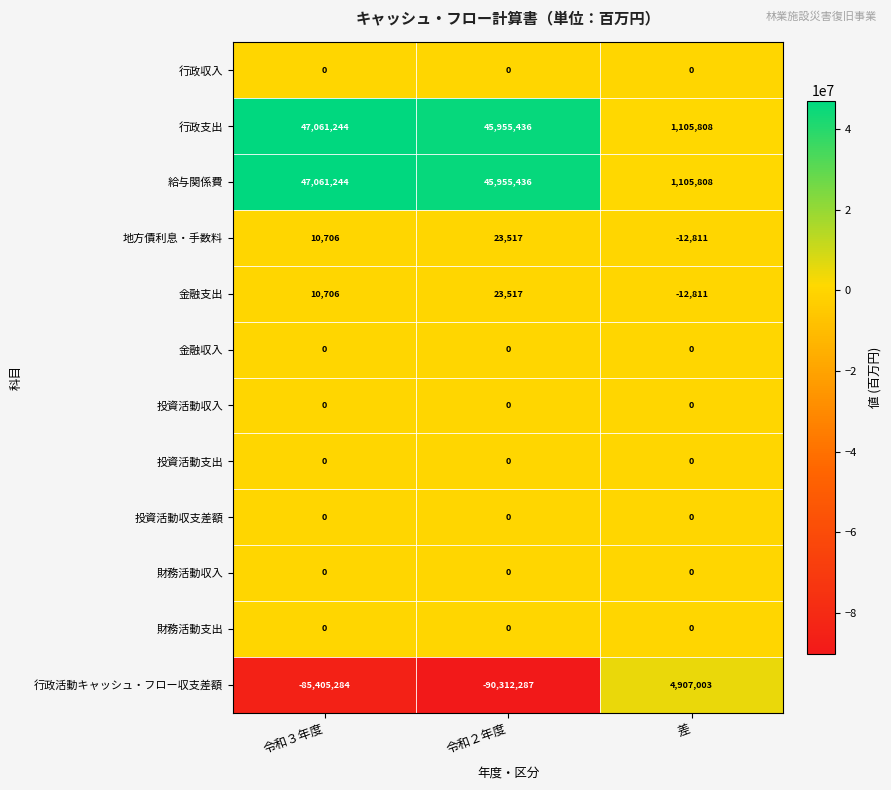

Between 令和３年度 and 差, which series saw the biggest shift?

行政活動キャッシュ・フロー収支差額